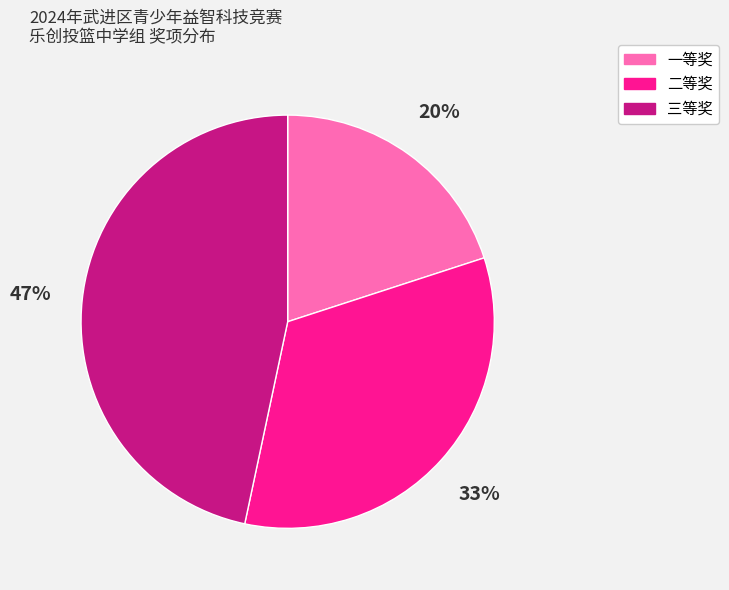

Does any single category account for the majority?

No